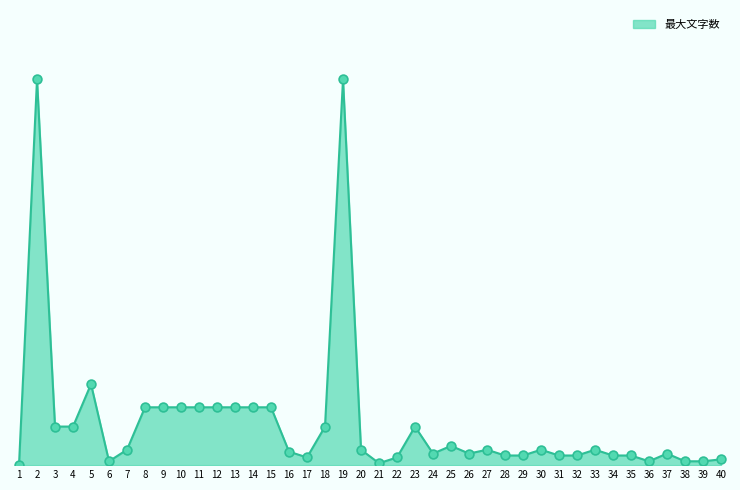

What is the change in value from 26 to 31?

-1